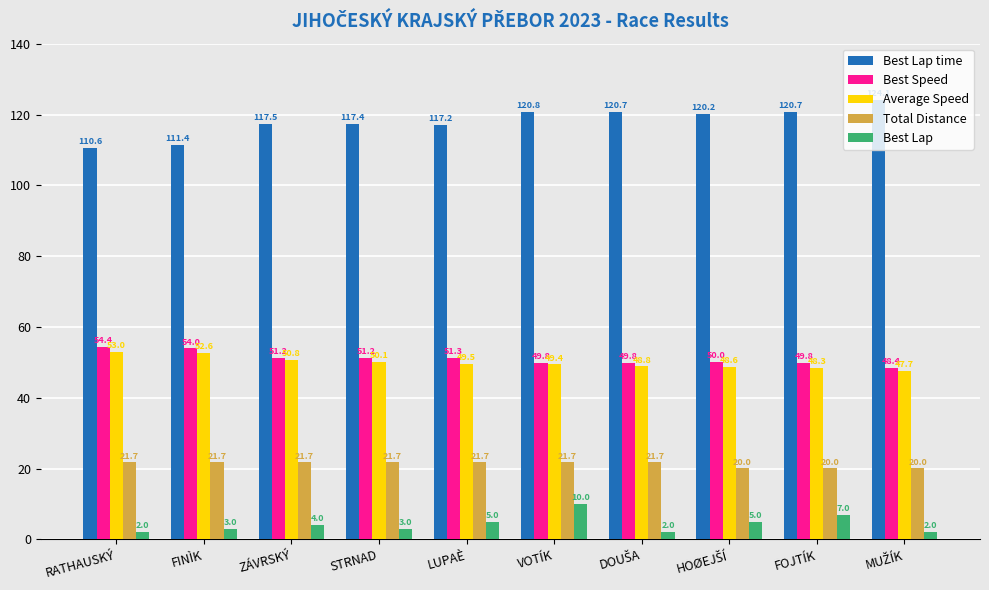

Is it true that Best Lap time equals 62.9 at FOJTÍK?

False